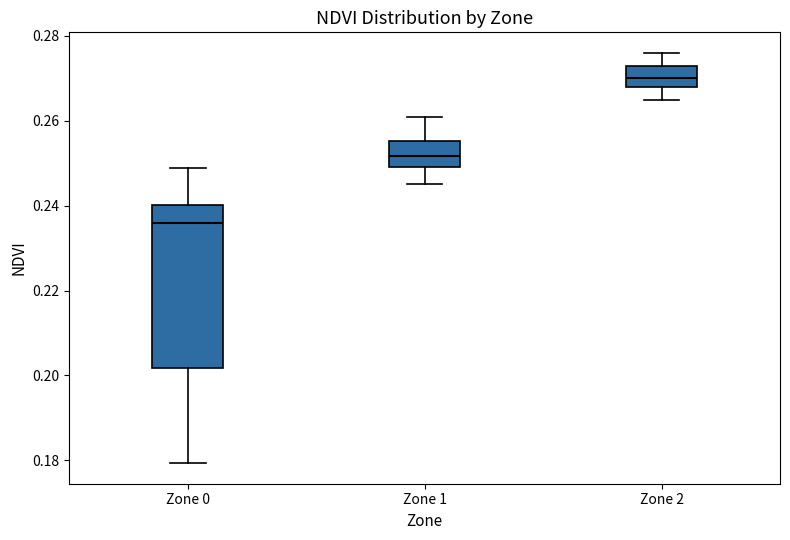

Where does the upper whisker of the box for Zone 1 end on the y-axis? The values are not printed on the chart, so give them approximately, as read against the axis.

0.262